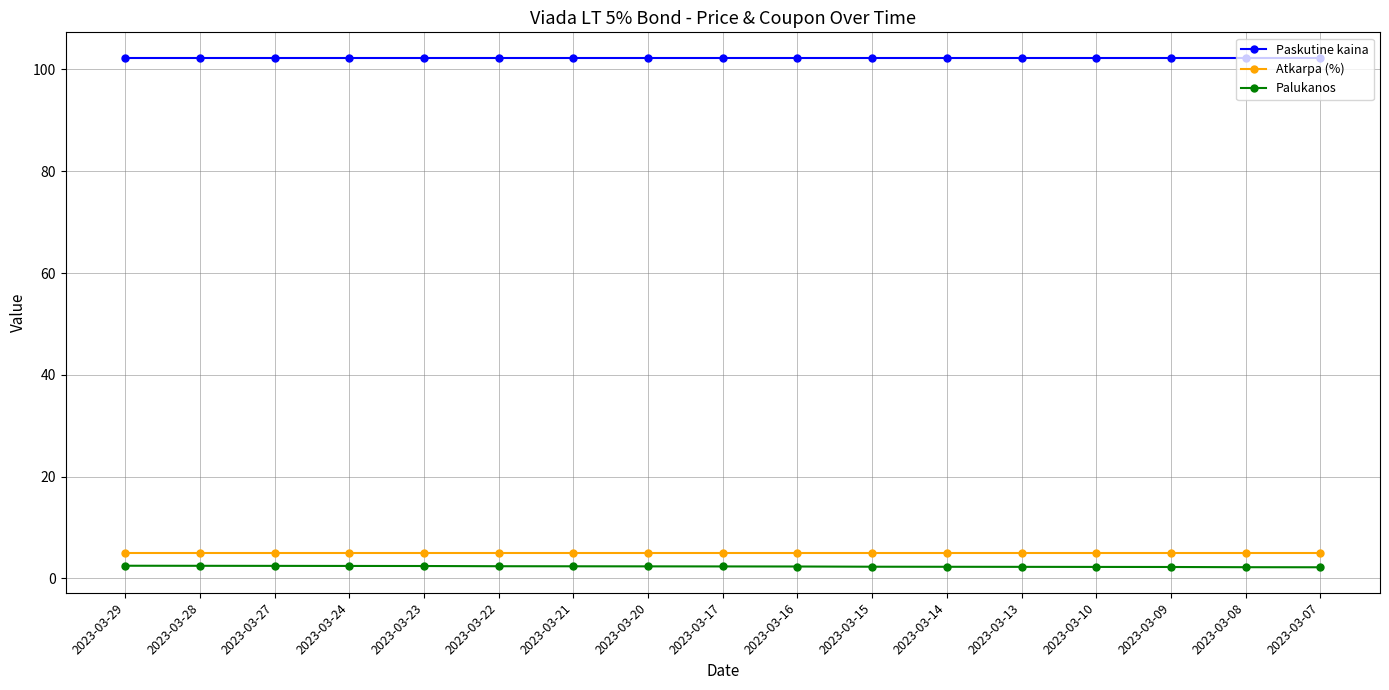

What are all the series names shown in the legend?

Paskutine kaina, Atkarpa (%), Palukanos